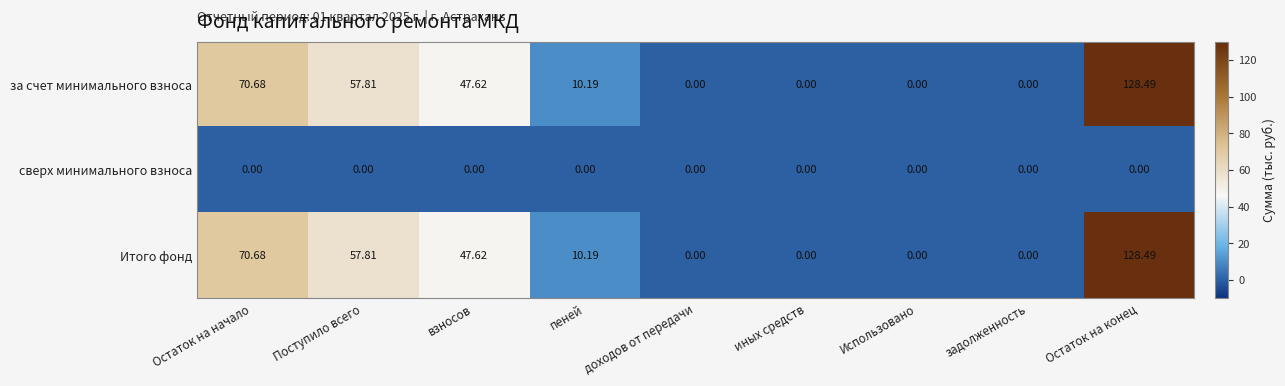

Which category has the highest value across all series?

Остаток на конец